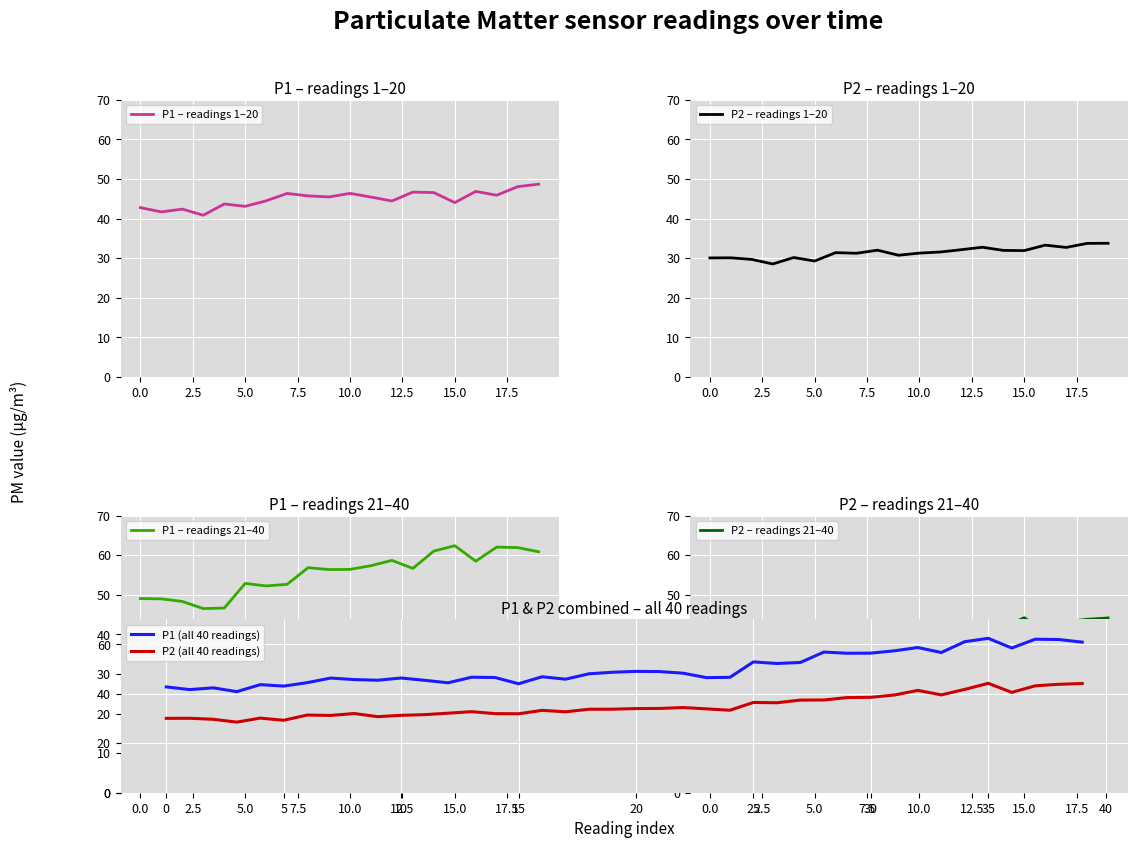

Where is the first local maximum for P1?

2